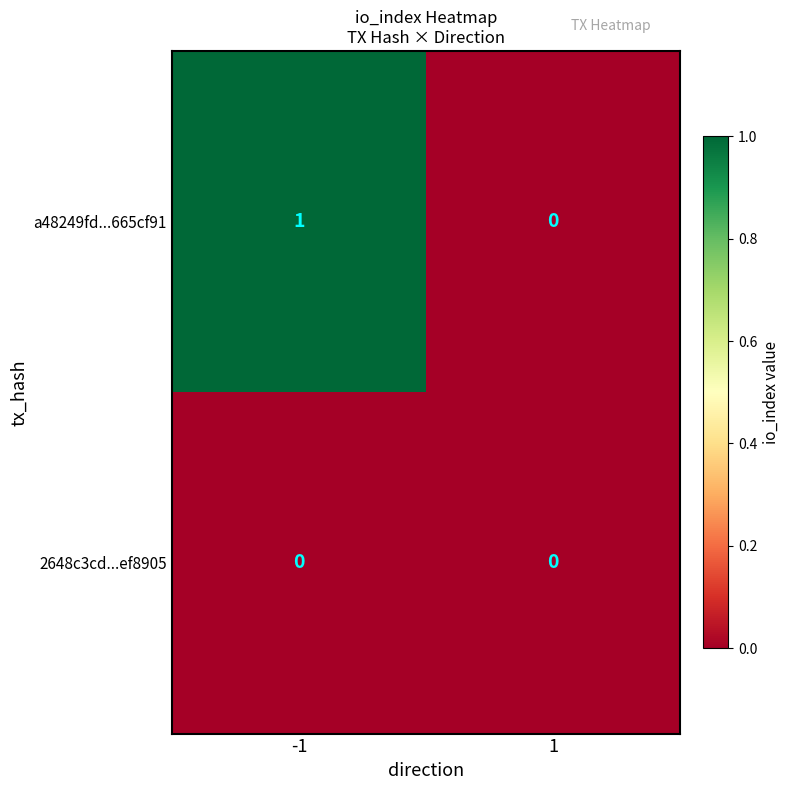

Which series has the largest total across all categories?

a48249fd...665cf91